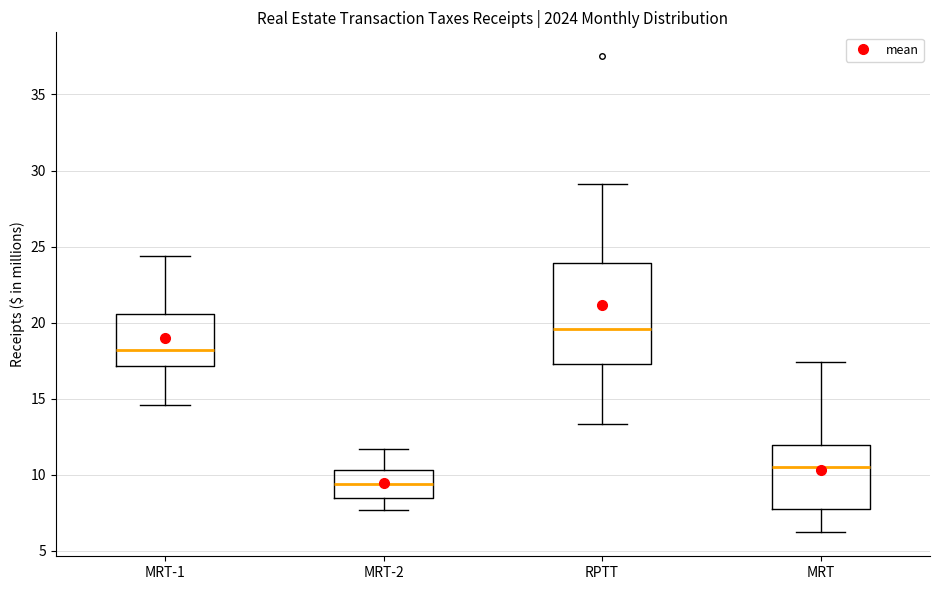

Reading left to right, transcribe this box plot: for each box, give where its median line is, the range the box spans, and where its two whiskers end, as read against the y-axis. The values are not printed on the chart, so give them approximately, as read against the axis.

MRT-1: median 18.0, box 17.0 to 20.5, whiskers 14.5 to 24.5
MRT-2: median 9.5, box 8.5 to 10.5, whiskers 7.5 to 11.5
RPTT: median 19.5, box 17.5 to 24.0, whiskers 13.5 to 29.0
MRT: median 10.5, box 7.5 to 12.0, whiskers 6.0 to 17.5